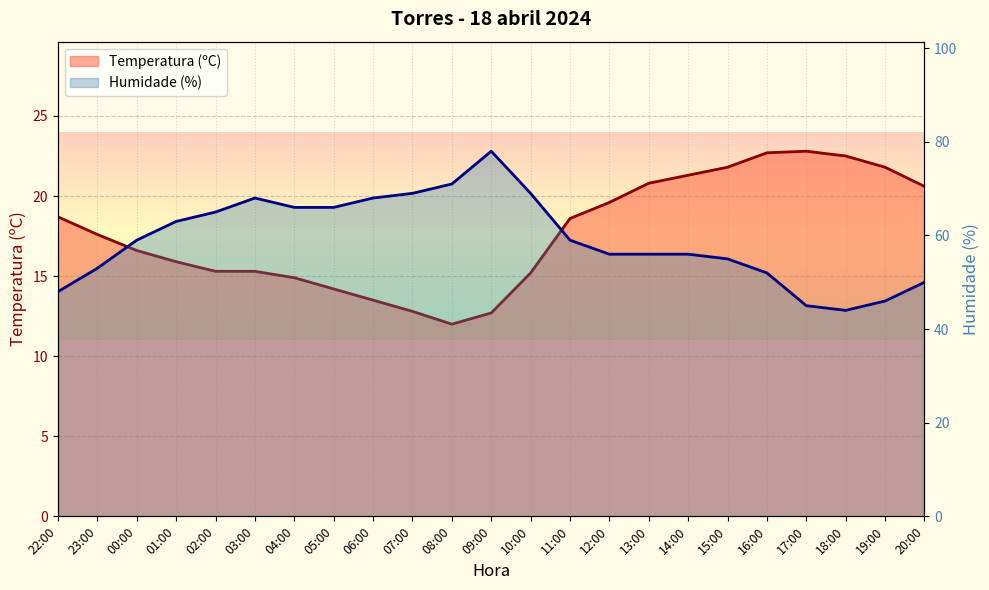

The Temperatura (ºC) series shows 9.6 at 13:00. True or false?

False